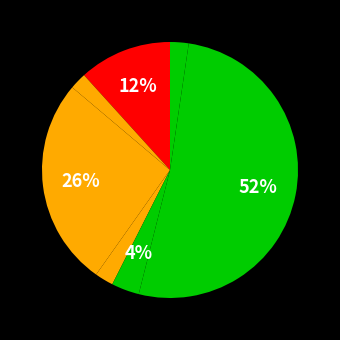

Count the number of slices in the pie.

7